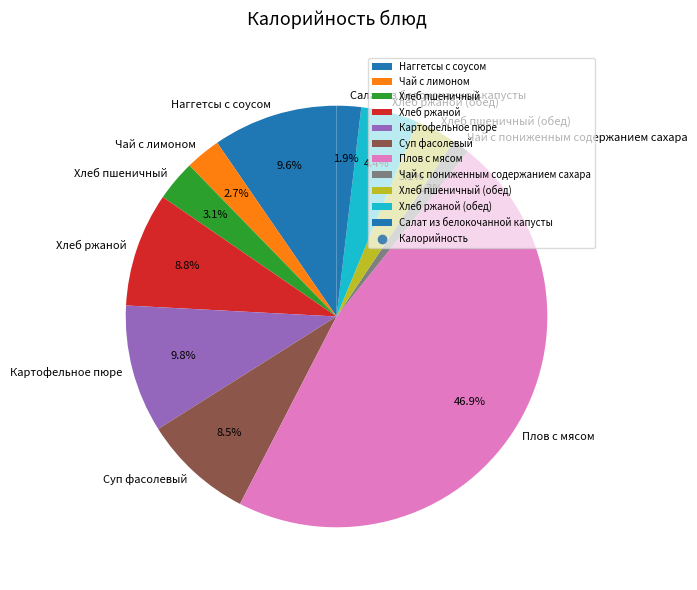

Approximately how many times larger is the value at Чай с лимоном compared to Хлеб пшеничный (обед)?

0.9